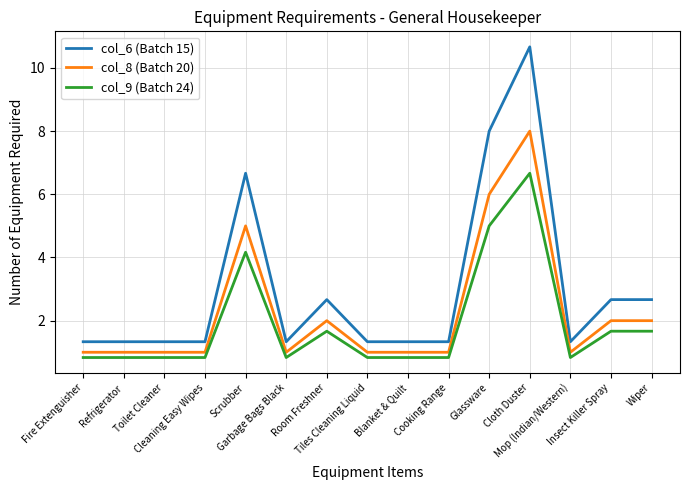

List the series in order of their peak value, highest first.

col_6 (Batch 15), col_8 (Batch 20), col_9 (Batch 24)